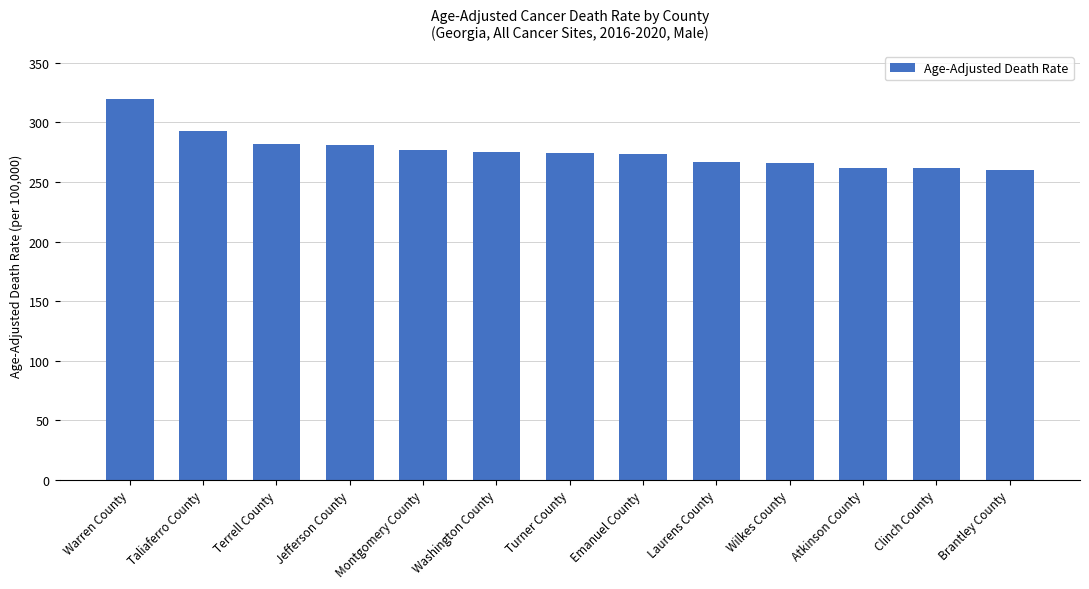

What is the change in value from Turner County to Brantley County?

-14.4